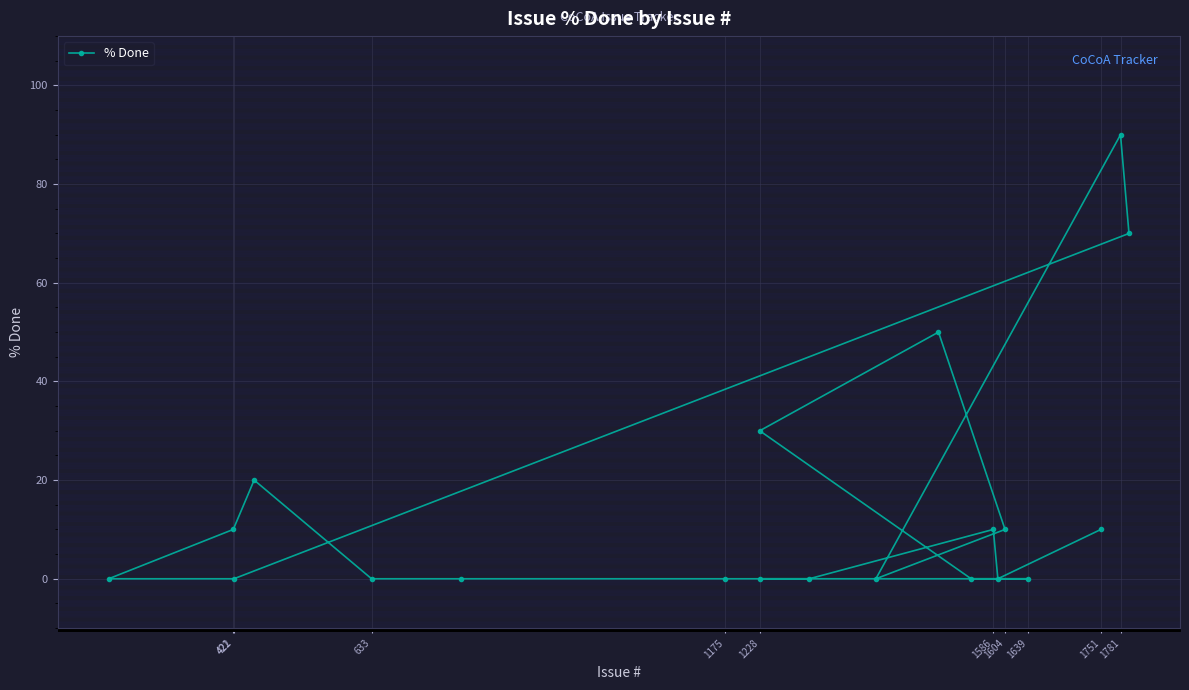

What is the maximum value shown in the chart?

90